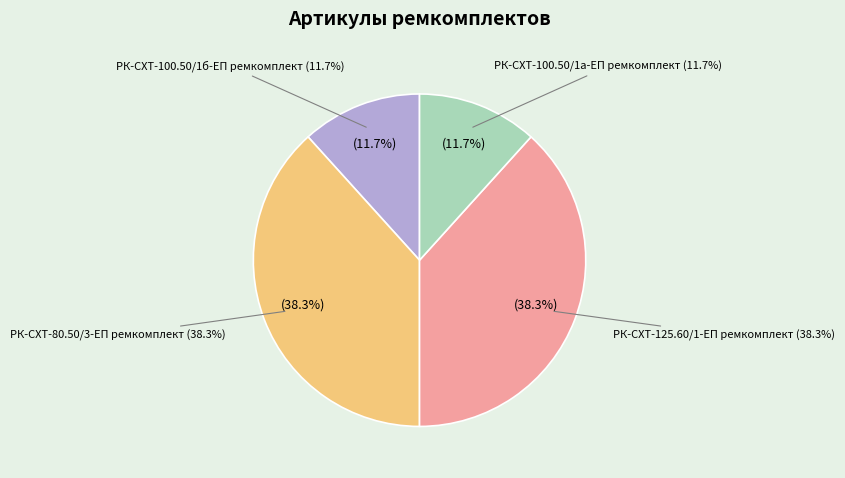

The РК-СХТ-125.60/1-ЕП ремкомплект slice represents 49% of the pie. True or false?

False